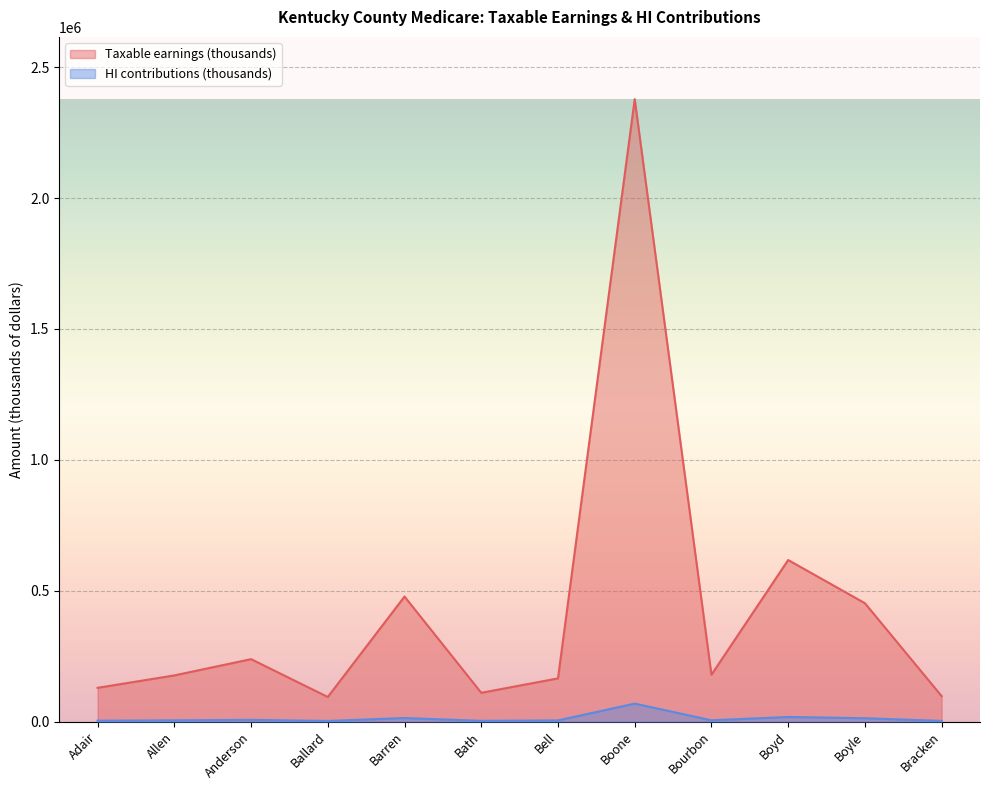

Where does the Taxable earnings (thousands) series first go above 179236?

Anderson